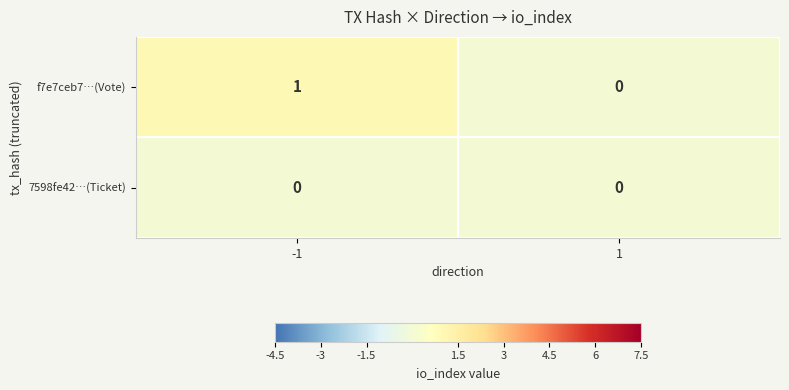

Which series has the largest total across all categories?

f7e7ceb7…(Vote)